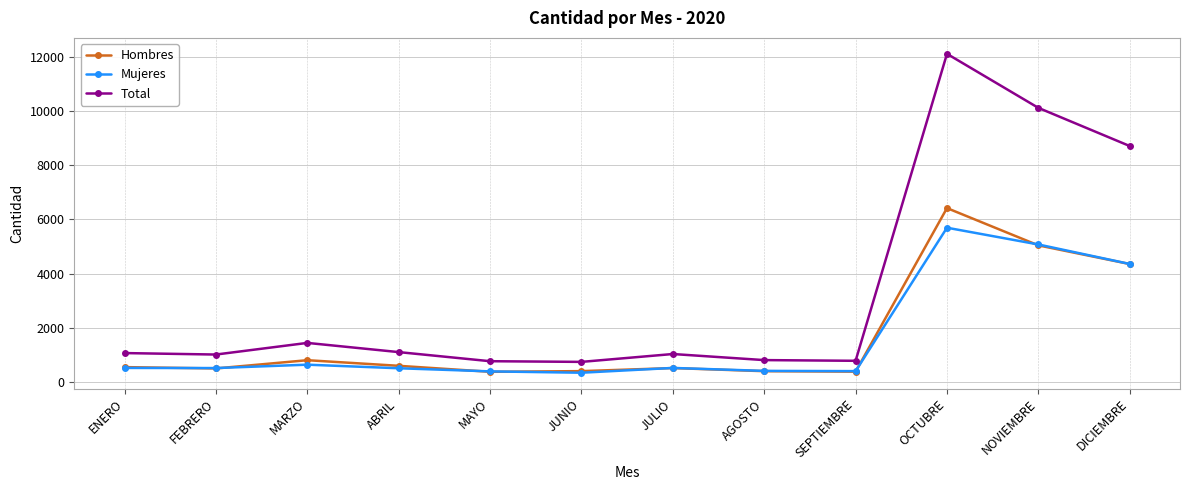

What is the label of the 7th point from the right?

JUNIO